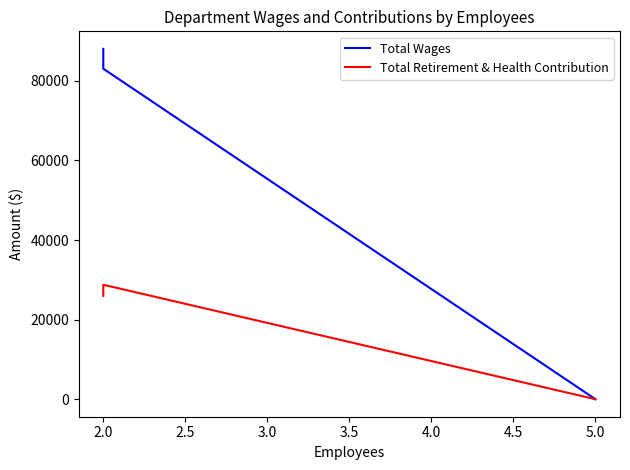

List the series in order of their peak value, lowest first.

Total Retirement & Health Contribution, Total Wages